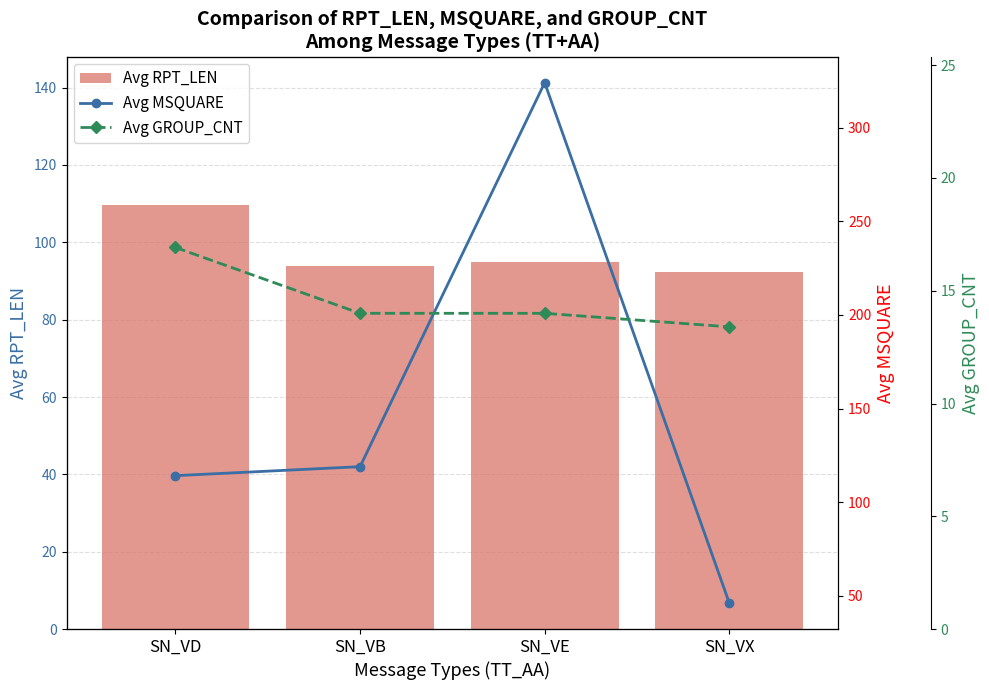

At which label is Avg RPT_LEN closest to 101?

SN_VE